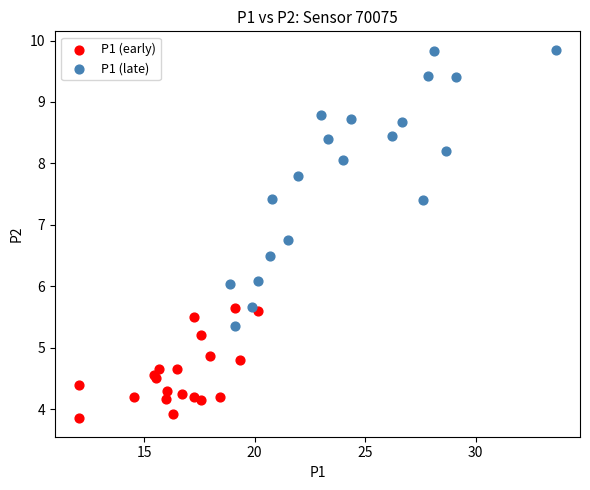

Which series has the widest spread of Y values?

P1 (late)